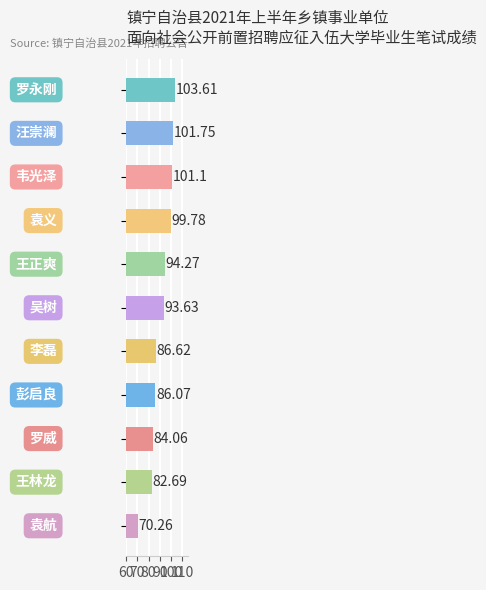

Does the chart contain stacked bars?

No